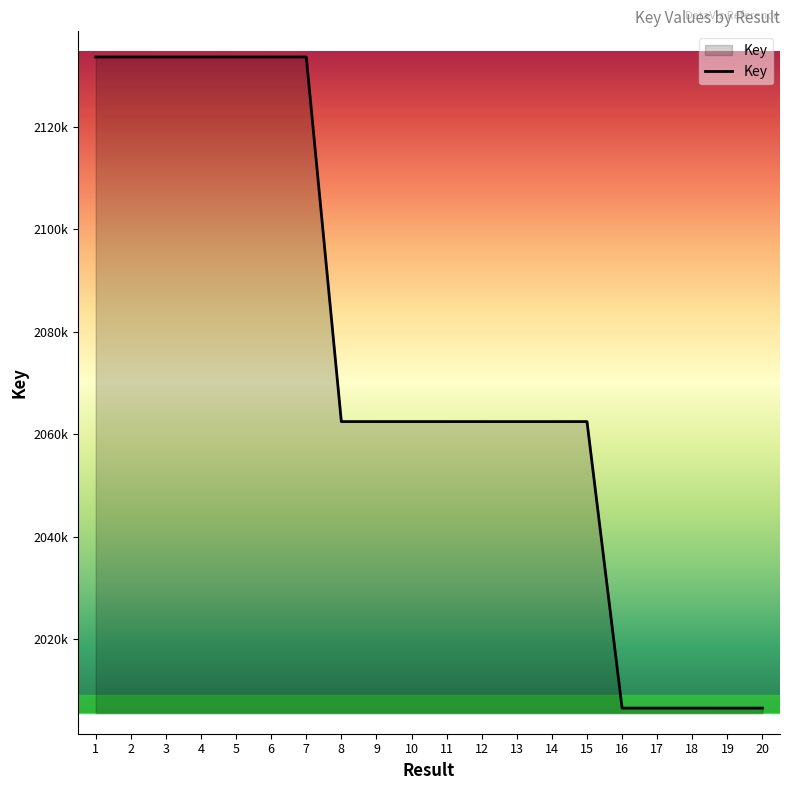

List the labels in order of value, largest first.

7, 2, 5, 4, 1, 3, 6, 15, 10, 9, 11, 8, 12, 14, 13, 16, 17, 18, 20, 19